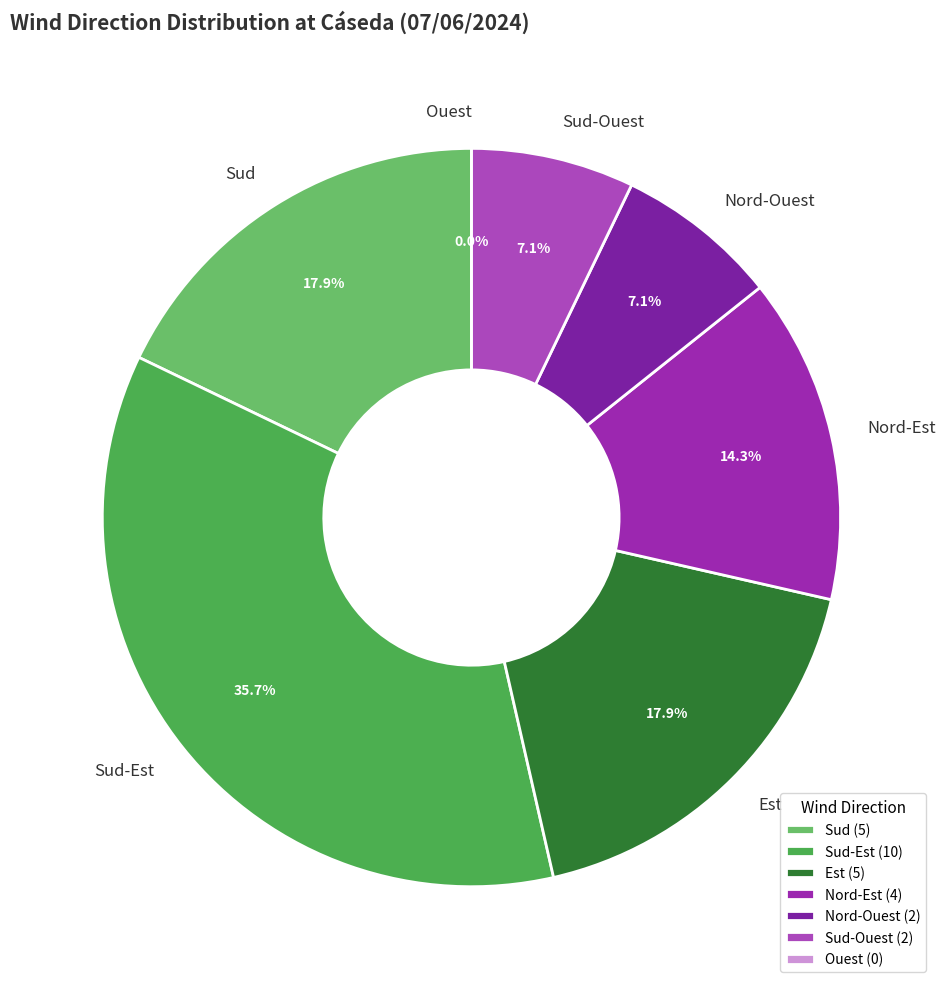

Count the number of slices in the pie.

7